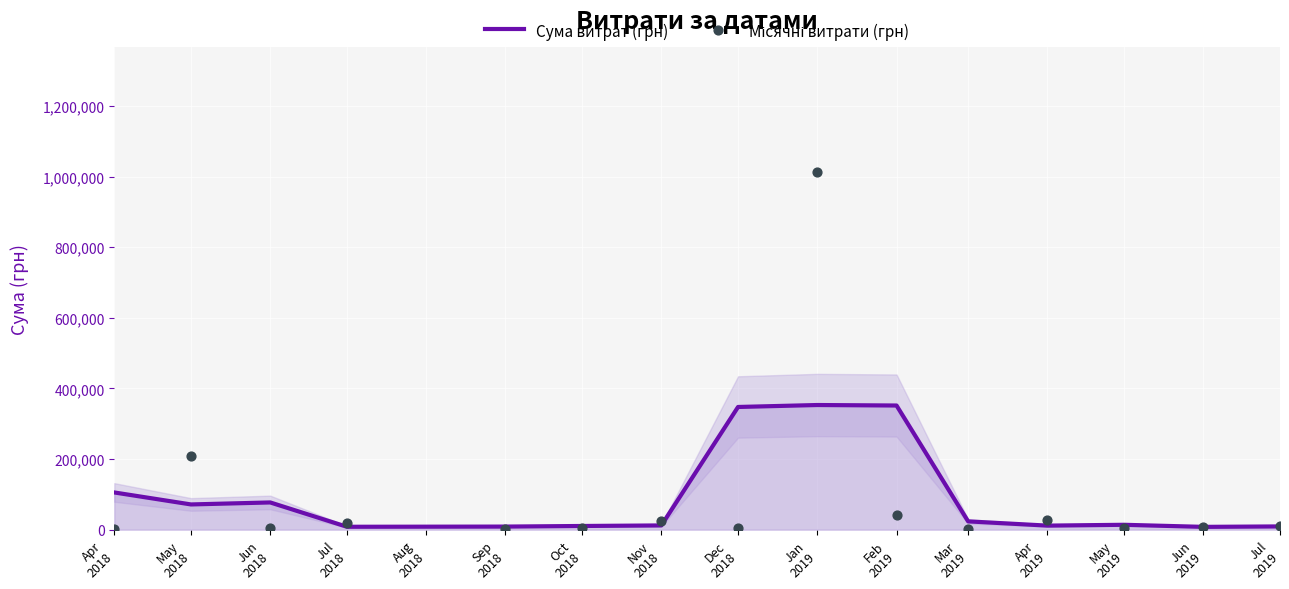

What is the highest value of the Сума витрат (грн) series?

353131.0